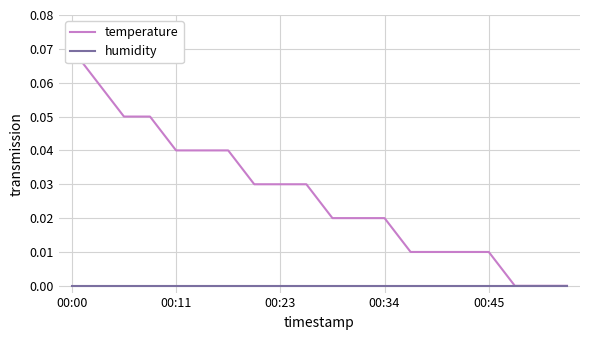

At how many categories does at least one series exceed 0?

17